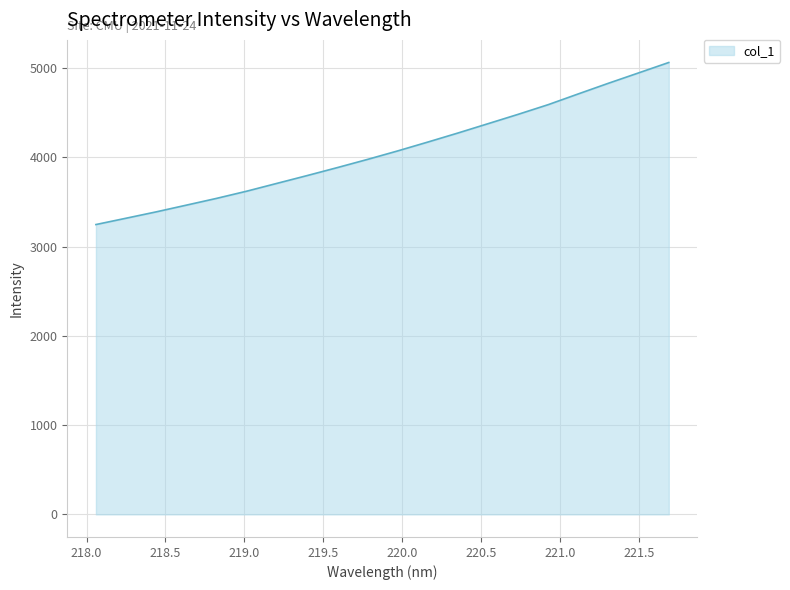

What is the difference between the maximum and minimum values?

1815.2